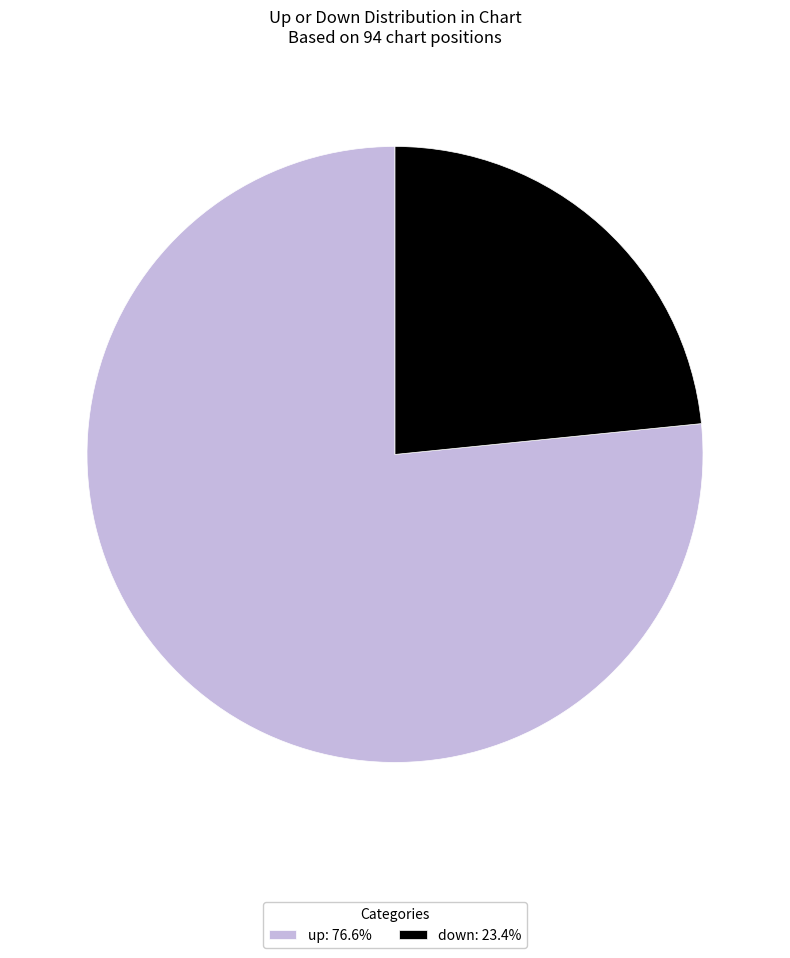

Which category has the smallest portion of the pie?

down